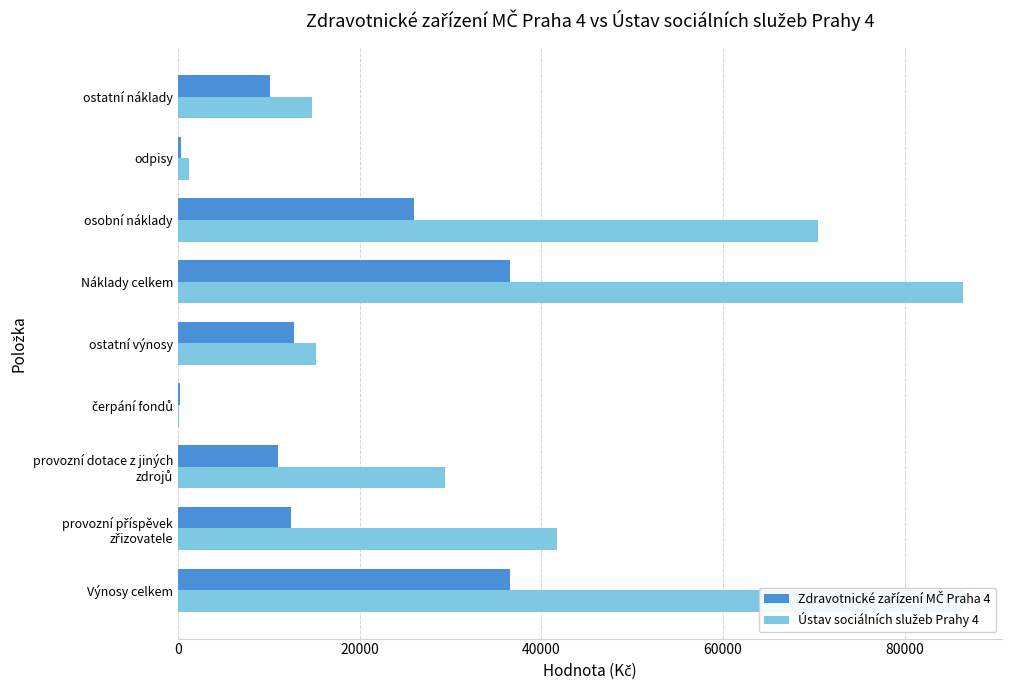

What is the difference between the maximum and second lowest values in the Zdravotnické zařízení MČ Praha 4 series?

36187.0